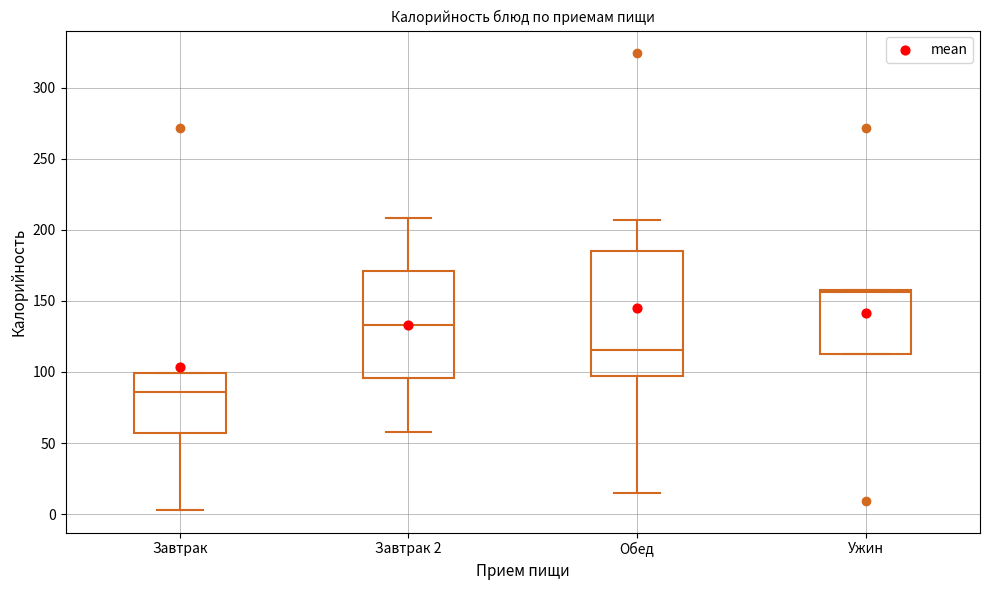

Reading left to right, read every box against the y-axis: the position of its median line, the range the box covers, and the ends of its whiskers. The values are not printed on the chart, so give them approximately, as read against the axis.

Завтрак: median 85, box 55 to 100, whiskers 5 to 100
Завтрак 2: median 135, box 95 to 170, whiskers 60 to 210
Обед: median 115, box 95 to 185, whiskers 15 to 205
Ужин: median 155, box 115 to 160, whiskers 115 to 160